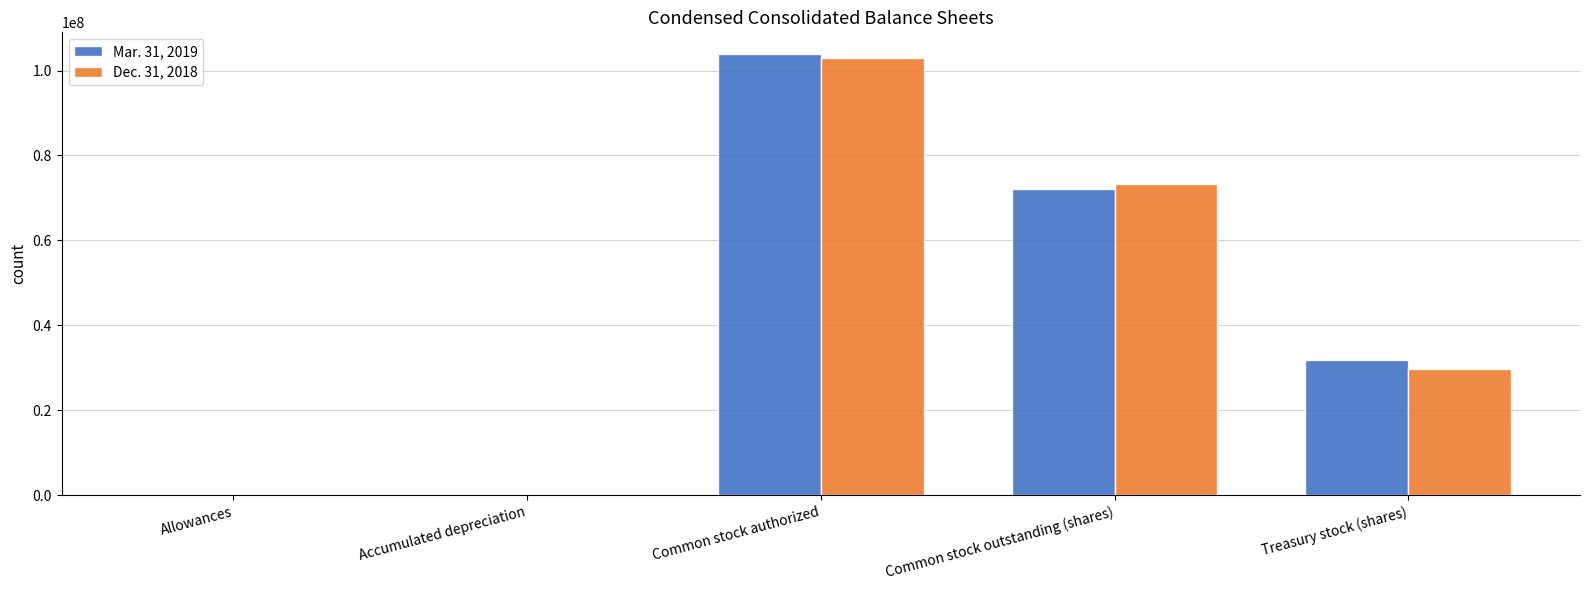

Is the value of Mar. 31, 2019 at Accumulated depreciation greater than the value of Dec. 31, 2018 at Treasury stock (shares)?

No